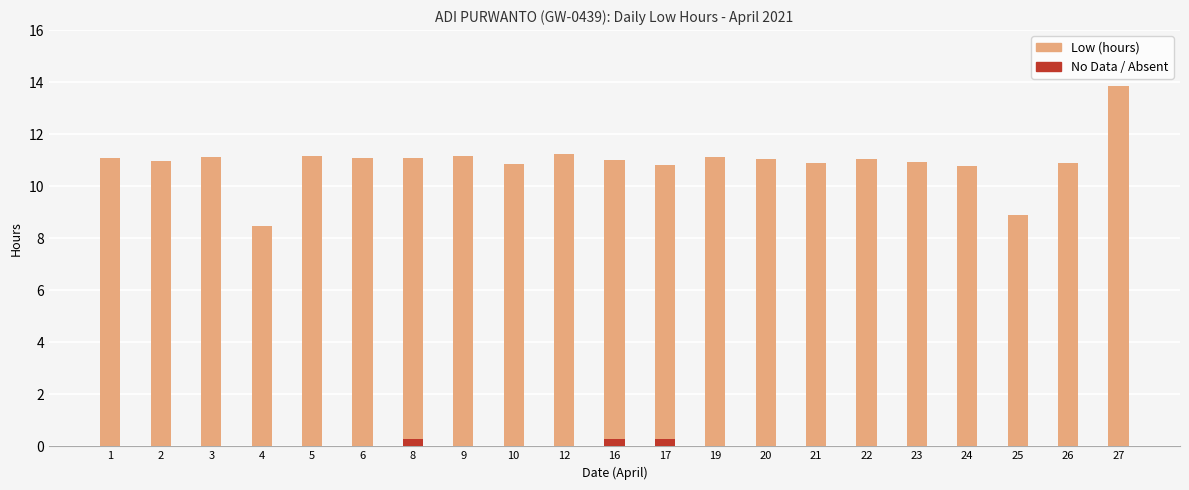

How many data points in Low (hours) are above 11?

12